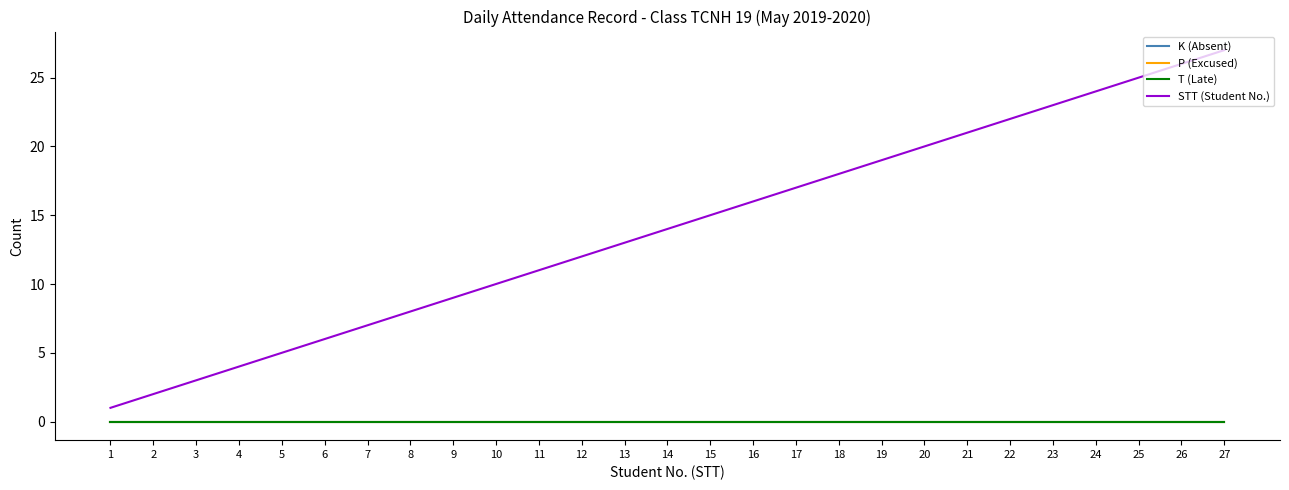

Is this an area chart (filled region under the line)?

No